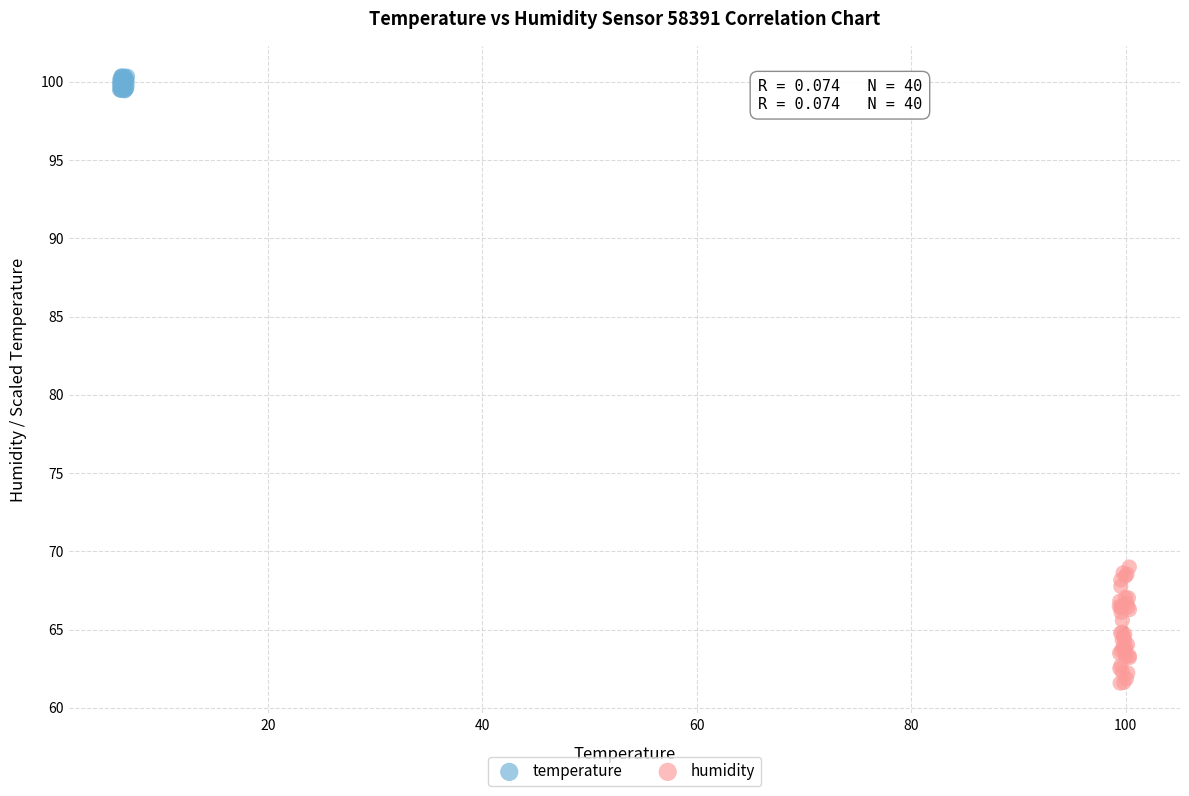

Which series reaches the minimum Y coordinate?

humidity